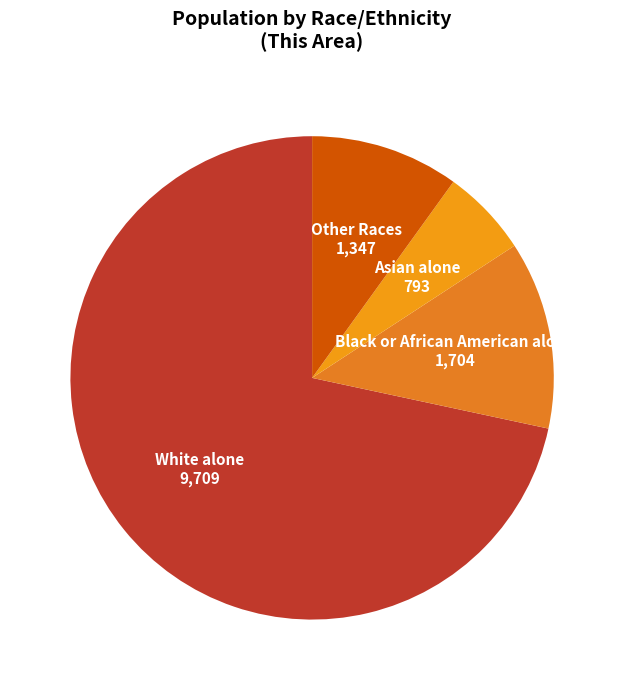

Which category has the biggest portion of the pie?

White alone